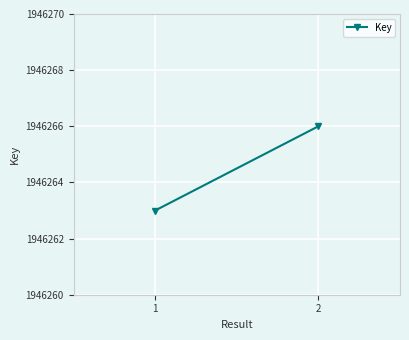

List the labels in order of value, largest first.

2, 1